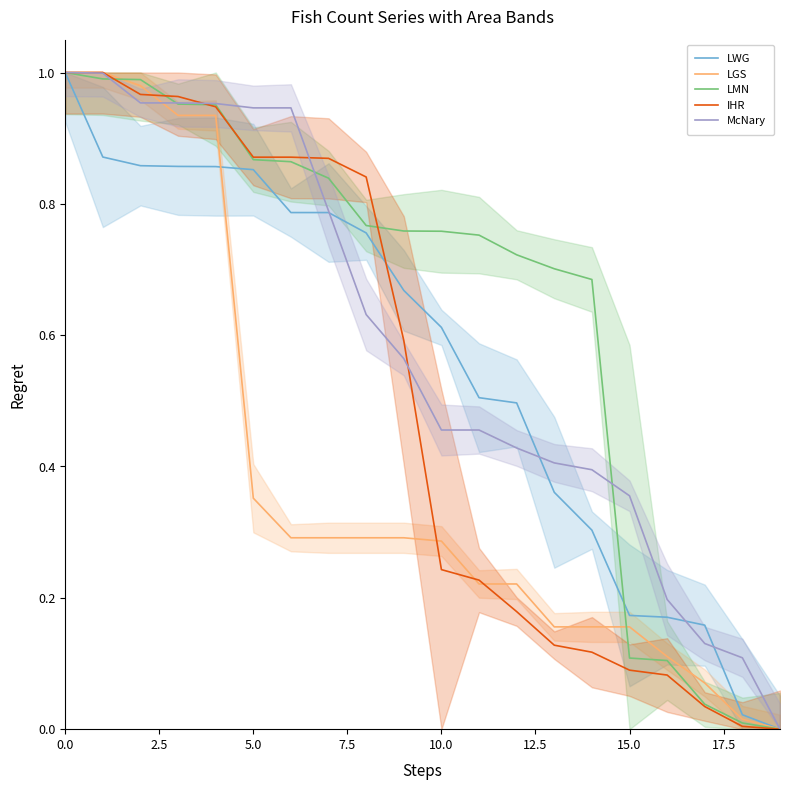

Read the IHR value at 10.

0.2